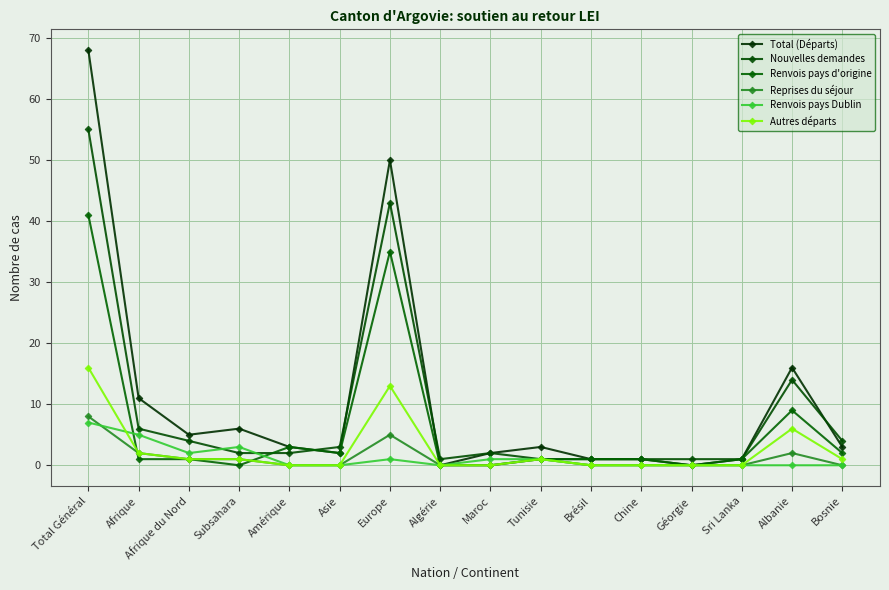

What is the label of the 9th point from the left?

Maroc